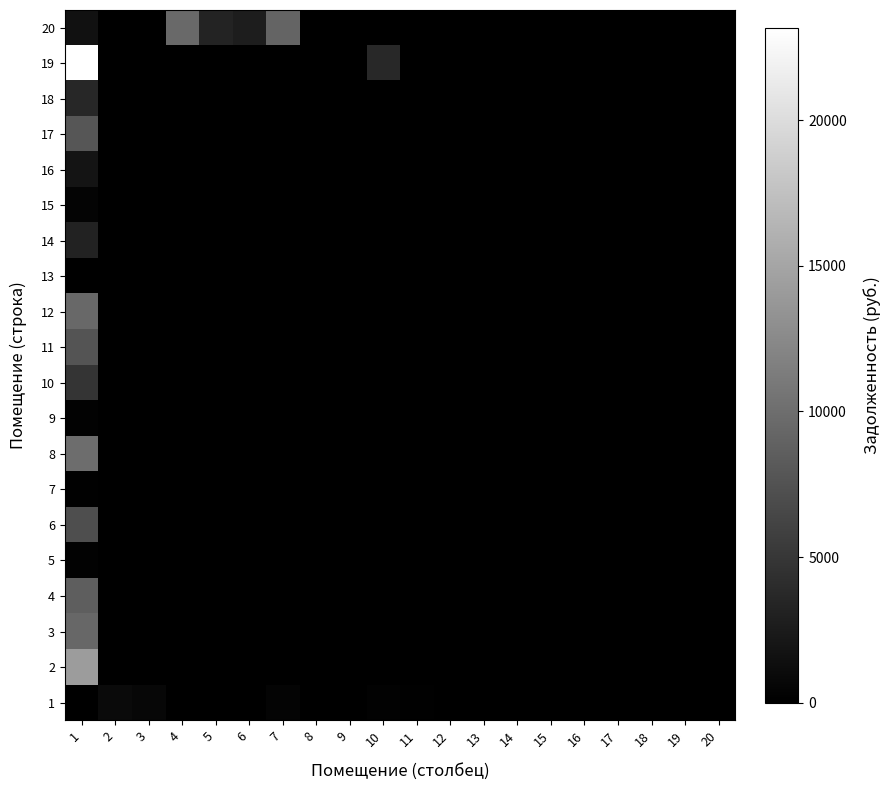

Reading right to left, list all the values displayed in this chart.

1: 20=0.3	19=0.0	18=0.0	17=0.0	16=0.0	15=0.0	14=0.0	13=0.0	12=0.0	11=157.6	10=203.5	9=0.0	8=0.0	7=442.1	6=0.0	5=0.0	4=0.0	3=676.7	2=972.5	1=0.0
2: 20=0.0	19=0.0	18=0.0	17=0.0	16=0.0	15=0.0	14=0.0	13=0.0	12=0.0	11=0.0	10=0.0	9=0.0	8=0.0	7=0.0	6=0.0	5=0.0	4=0.0	3=0.0	2=0.0	1=14193.2
3: 20=0.0	19=0.0	18=0.0	17=0.0	16=0.0	15=0.0	14=0.0	13=0.0	12=0.0	11=0.0	10=0.0	9=0.0	8=0.0	7=0.0	6=0.0	5=0.0	4=0.0	3=0.0	2=0.0	1=9371.7
4: 20=0.0	19=0.0	18=0.0	17=0.0	16=0.0	15=0.0	14=0.0	13=0.0	12=0.0	11=0.0	10=0.0	9=0.0	8=0.0	7=0.0	6=0.0	5=0.0	4=0.0	3=0.0	2=0.0	1=8530.7
5: 20=0.0	19=0.0	18=0.0	17=0.0	16=0.0	15=0.0	14=0.0	13=0.0	12=0.0	11=0.0	10=0.0	9=0.0	8=0.0	7=0.0	6=0.0	5=0.0	4=0.0	3=0.0	2=0.0	1=199.1
6: 20=0.0	19=0.0	18=0.0	17=0.0	16=0.0	15=0.0	14=0.0	13=0.0	12=0.0	11=0.0	10=0.0	9=0.0	8=0.0	7=0.0	6=0.0	5=0.0	4=0.0	3=0.0	2=0.0	1=7084.0
7: 20=0.0	19=0.0	18=0.0	17=0.0	16=0.0	15=0.0	14=0.0	13=0.0	12=0.0	11=0.0	10=0.0	9=0.0	8=0.0	7=0.0	6=0.0	5=0.0	4=0.0	3=0.0	2=0.0	1=163.2
8: 20=0.0	19=0.0	18=0.0	17=0.0	16=0.0	15=0.0	14=0.0	13=0.0	12=0.0	11=0.0	10=0.0	9=0.0	8=0.0	7=0.0	6=0.0	5=0.0	4=0.0	3=0.0	2=0.0	1=9915.2
9: 20=0.0	19=0.0	18=0.0	17=0.0	16=0.0	15=0.0	14=0.0	13=0.0	12=0.0	11=0.0	10=0.0	9=0.0	8=0.0	7=0.0	6=0.0	5=0.0	4=0.0	3=0.0	2=0.0	1=191.1
10: 20=0.0	19=0.0	18=0.0	17=0.0	16=0.0	15=0.0	14=0.0	13=0.0	12=0.0	11=0.0	10=0.0	9=0.0	8=0.0	7=0.0	6=0.0	5=0.0	4=0.0	3=0.0	2=0.0	1=4734.1
11: 20=0.0	19=0.0	18=0.0	17=0.0	16=0.0	15=0.0	14=0.0	13=0.0	12=0.0	11=0.0	10=0.0	9=0.0	8=0.0	7=0.0	6=0.0	5=0.0	4=0.0	3=0.0	2=0.0	1=7677.1
12: 20=0.0	19=0.0	18=0.0	17=0.0	16=0.0	15=0.0	14=0.0	13=0.0	12=0.0	11=0.0	10=0.0	9=0.0	8=0.0	7=0.0	6=0.0	5=0.0	4=0.0	3=0.0	2=0.0	1=9497.0
13: 20=0.0	19=0.0	18=0.0	17=0.0	16=0.0	15=0.0	14=0.0	13=0.0	12=0.0	11=0.0	10=0.0	9=0.0	8=0.0	7=0.0	6=0.0	5=0.0	4=0.0	3=0.0	2=0.0	1=6.2
14: 20=0.0	19=0.0	18=0.0	17=0.0	16=0.0	15=0.0	14=0.0	13=0.0	12=0.0	11=0.0	10=0.0	9=0.0	8=0.0	7=0.0	6=0.0	5=0.0	4=0.0	3=0.0	2=0.0	1=3138.8
15: 20=0.0	19=0.0	18=0.0	17=0.0	16=0.0	15=0.0	14=0.0	13=0.0	12=0.0	11=0.0	10=0.0	9=0.0	8=0.0	7=0.0	6=0.0	5=0.0	4=0.0	3=0.0	2=0.0	1=443.3
16: 20=0.0	19=0.0	18=0.0	17=0.0	16=0.0	15=0.0	14=0.0	13=0.0	12=0.0	11=0.0	10=0.0	9=0.0	8=0.0	7=0.0	6=0.0	5=0.0	4=0.0	3=0.0	2=0.0	1=1839.9
17: 20=0.0	19=0.0	18=0.0	17=0.0	16=0.0	15=0.0	14=0.0	13=0.0	12=0.0	11=0.0	10=0.0	9=0.0	8=0.0	7=0.0	6=0.0	5=0.0	4=0.0	3=0.0	2=0.0	1=7806.2
18: 20=0.0	19=0.0	18=0.0	17=0.0	16=0.0	15=0.0	14=0.0	13=0.0	12=0.0	11=0.0	10=0.0	9=0.0	8=0.0	7=0.0	6=0.0	5=0.0	4=0.0	3=0.0	2=0.0	1=3537.9
19: 20=0.0	19=0.0	18=0.0	17=0.0	16=0.0	15=0.0	14=0.0	13=0.0	12=0.0	11=0.0	10=3774.8	9=0.0	8=0.0	7=0.0	6=0.0	5=0.0	4=0.0	3=0.0	2=0.0	1=23184.1
20: 20=0.0	19=0.0	18=0.0	17=0.0	16=0.0	15=0.0	14=0.0	13=0.0	12=0.0	11=0.0	10=0.0	9=0.0	8=0.0	7=9108.8	6=2713.4	5=3206.6	4=9670.7	3=0.0	2=0.0	1=1566.5